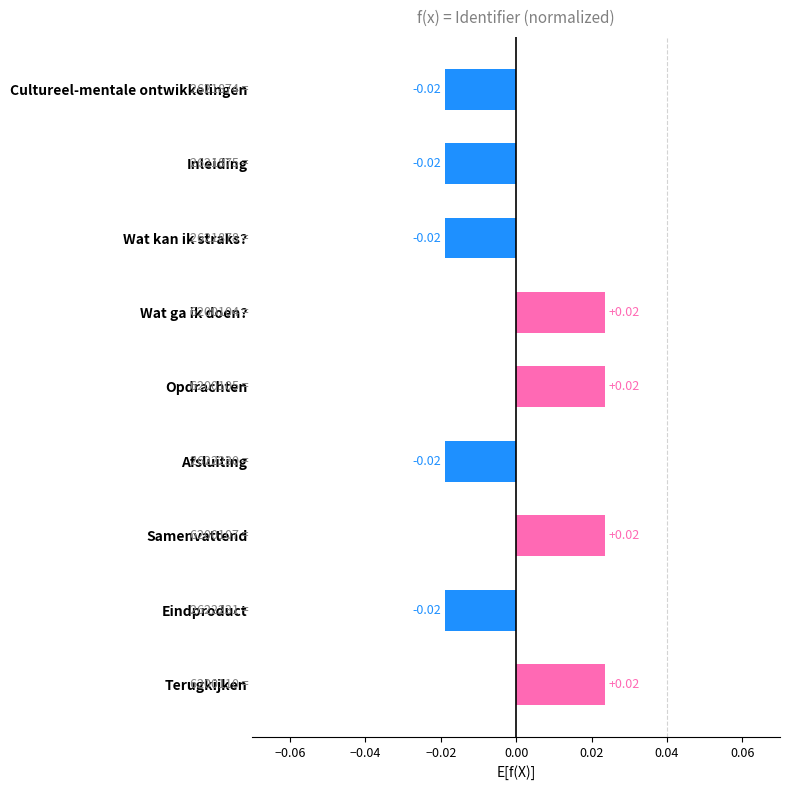

Does the chart contain any negative values?

Yes